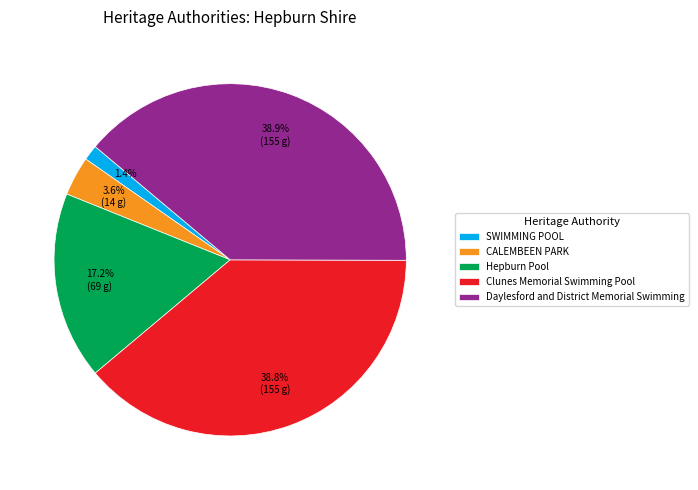

Between Clunes Memorial Swimming Pool and Hepburn Pool, which is larger?

Clunes Memorial Swimming Pool